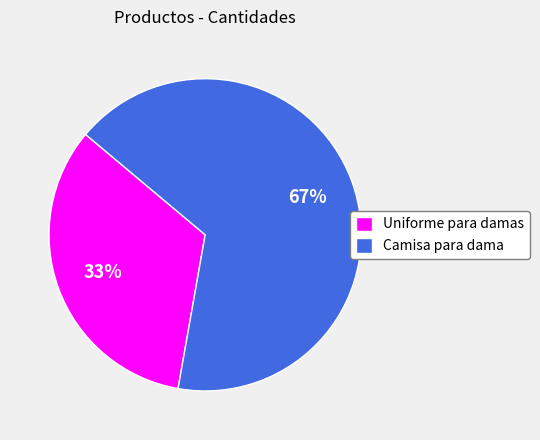

Count the number of slices in the pie.

2